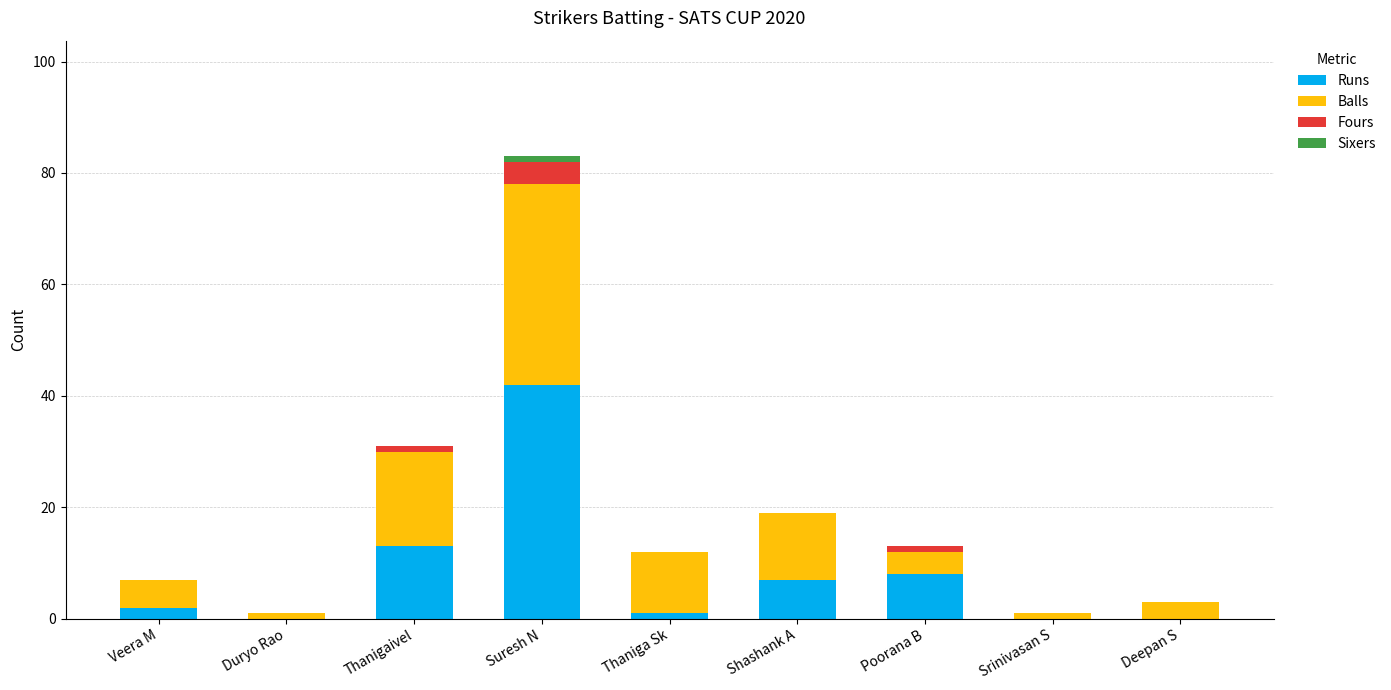

At which category is the sum across all series the highest?

Suresh N